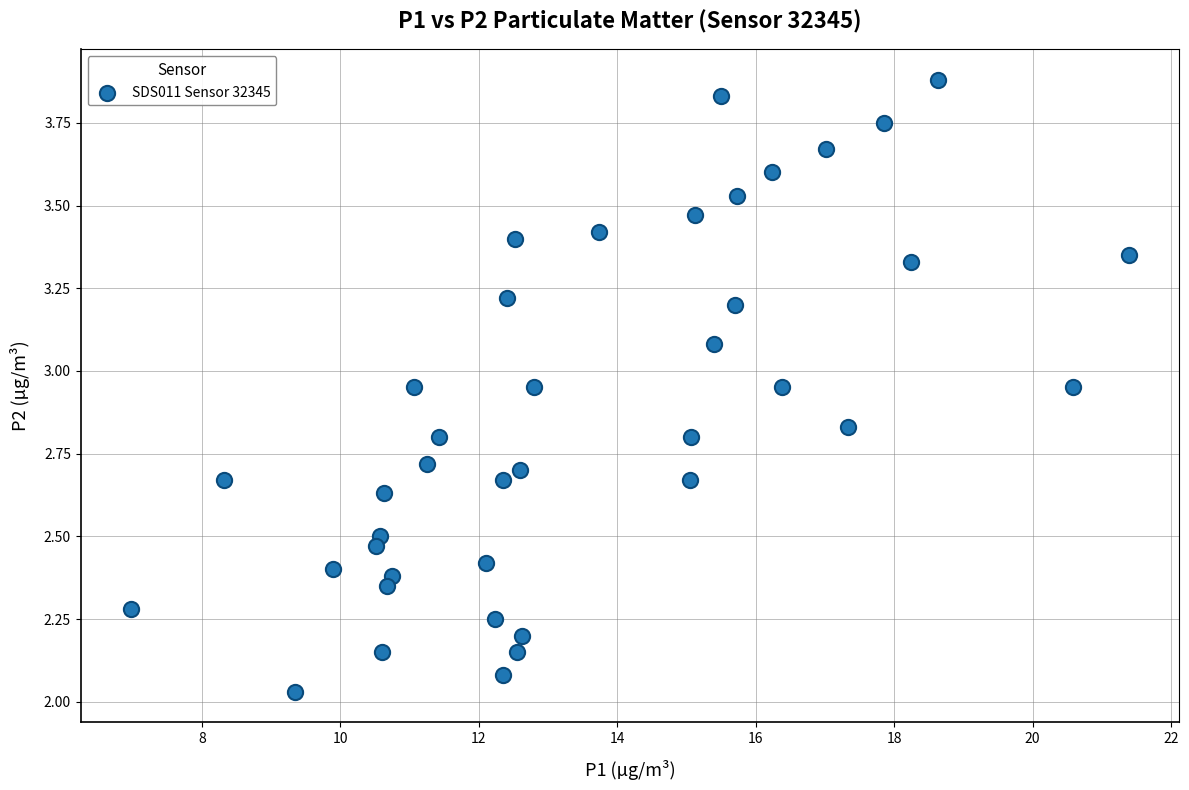

What is the range of X values (max minus min)?

14.4